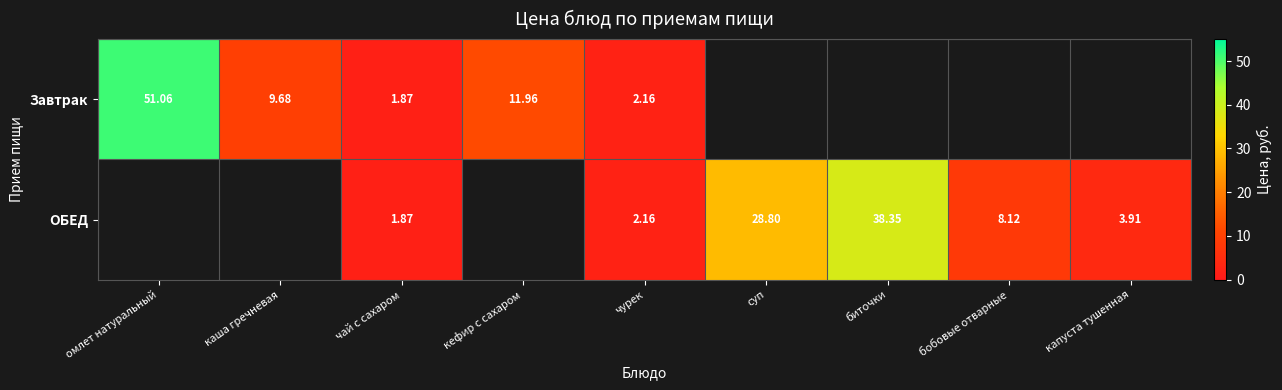

Is it true that ОБЕД equals 2.5 at капуста тушенная?

False